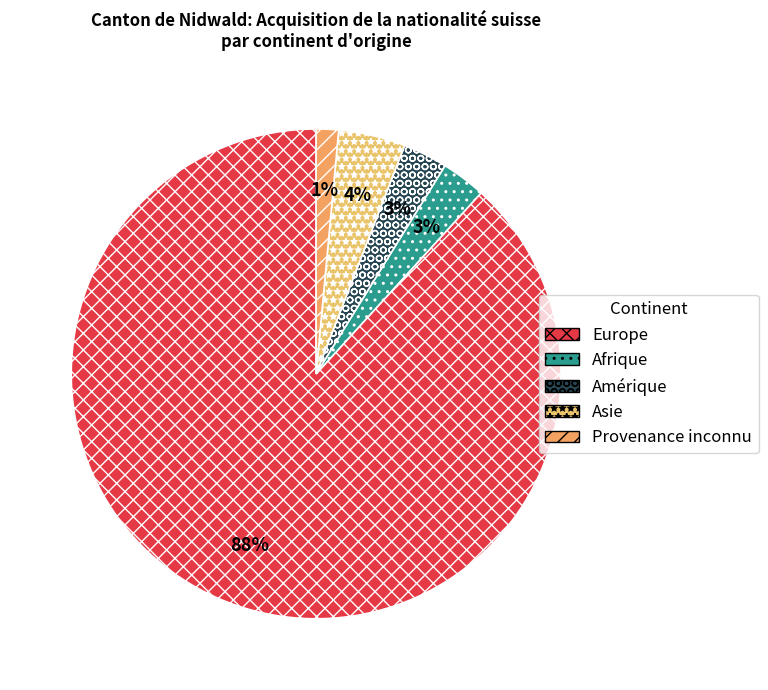

Is it true that Asie is 15% of the pie?

False